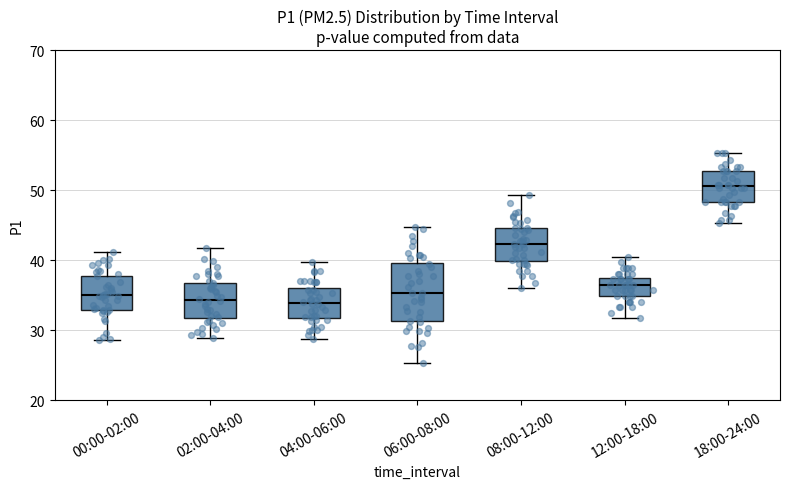

Which box is the tallest, from its lower edge to its upper edge?

06:00-08:00